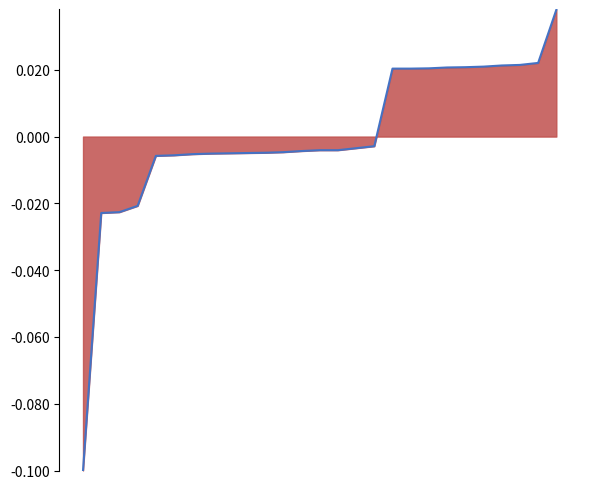

List the labels in order of value, smallest first.

0, 1, 2, 3, 4, 5, 6, 7, 8, 9, 10, 11, 12, 13, 14, 15, 16, 17, 18, 19, 20, 21, 22, 23, 24, 25, 26